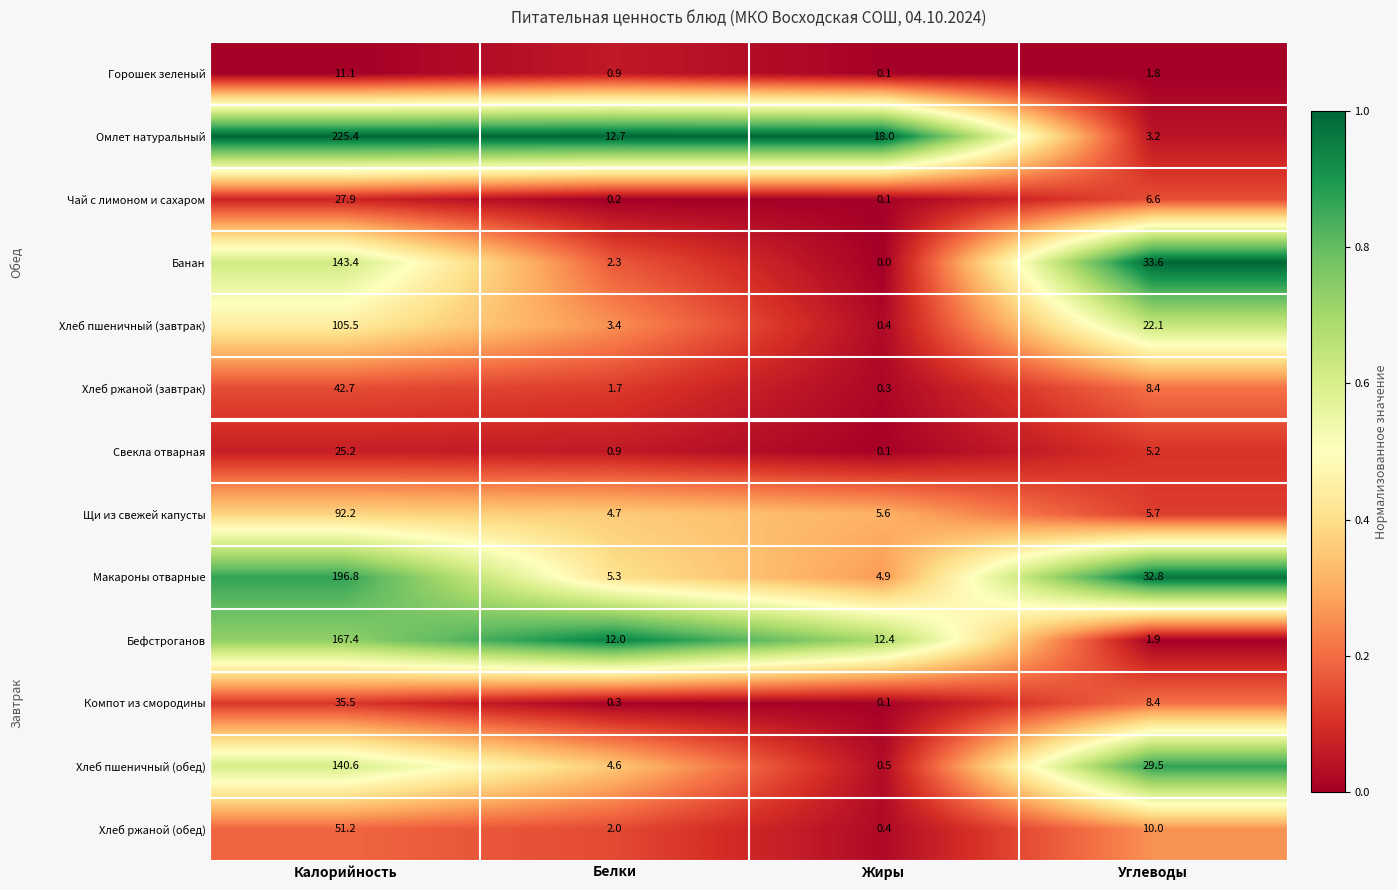

At which category is the sum across all series the highest?

Калорийность